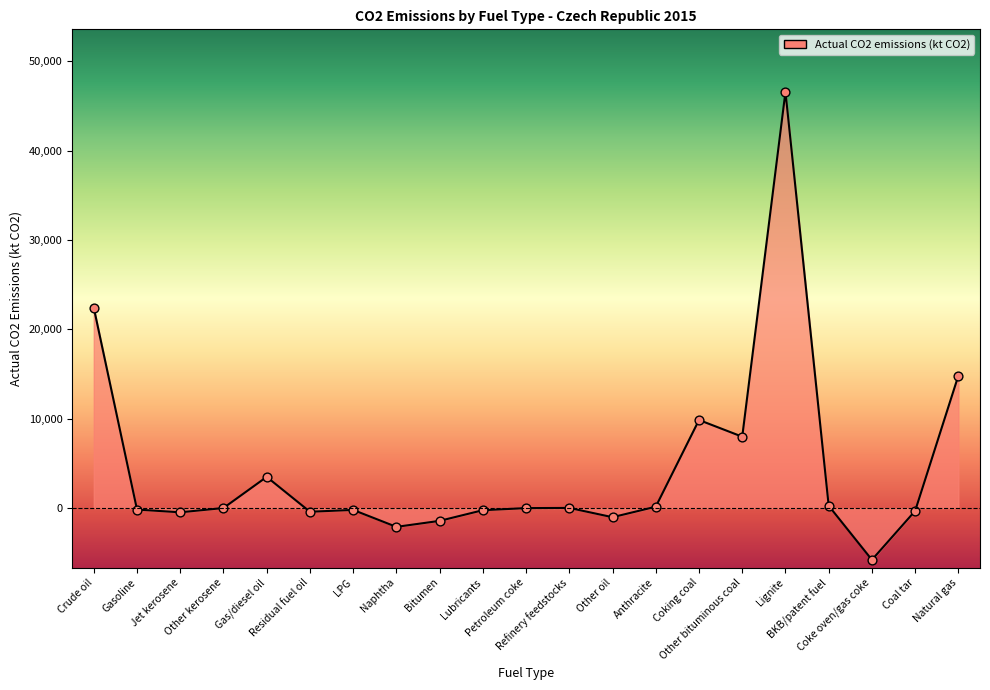

Between Other kerosene and Gas/diesel oil, which is larger?

Gas/diesel oil